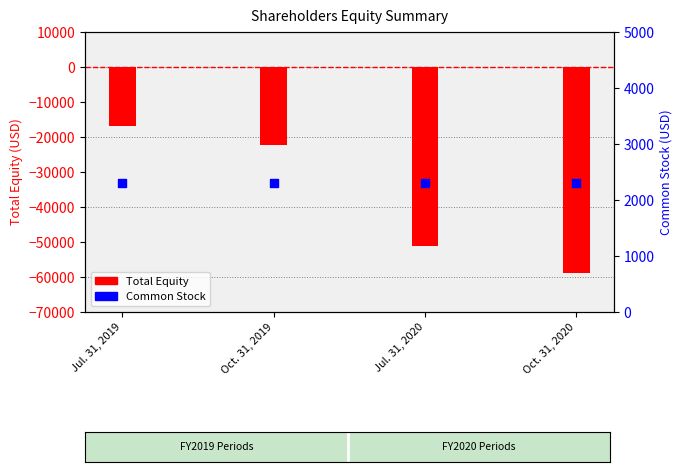

Which series has the widest spread of Y values?

Total Equity